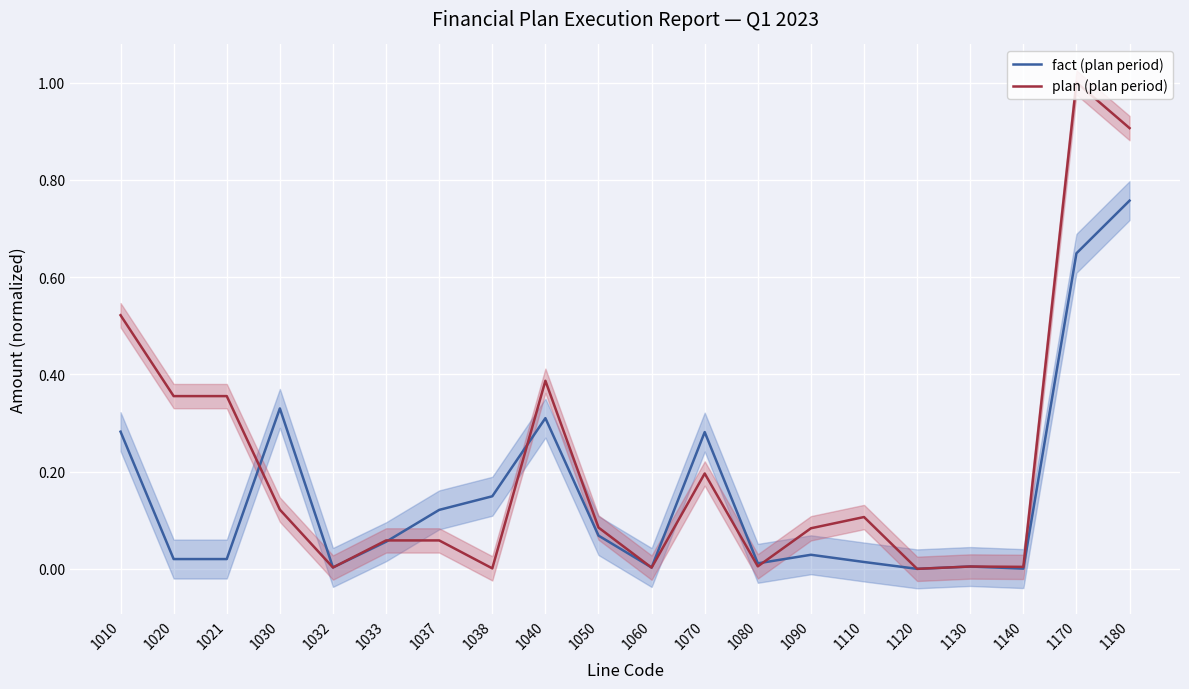

Does the chart display data point markers on the line(s)?

No